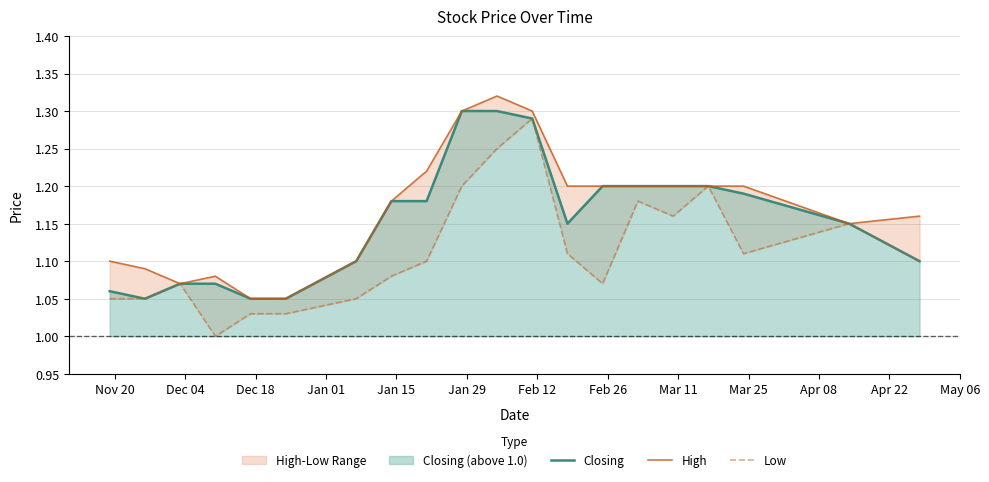

True or false: High and Closing cross at least once.

False